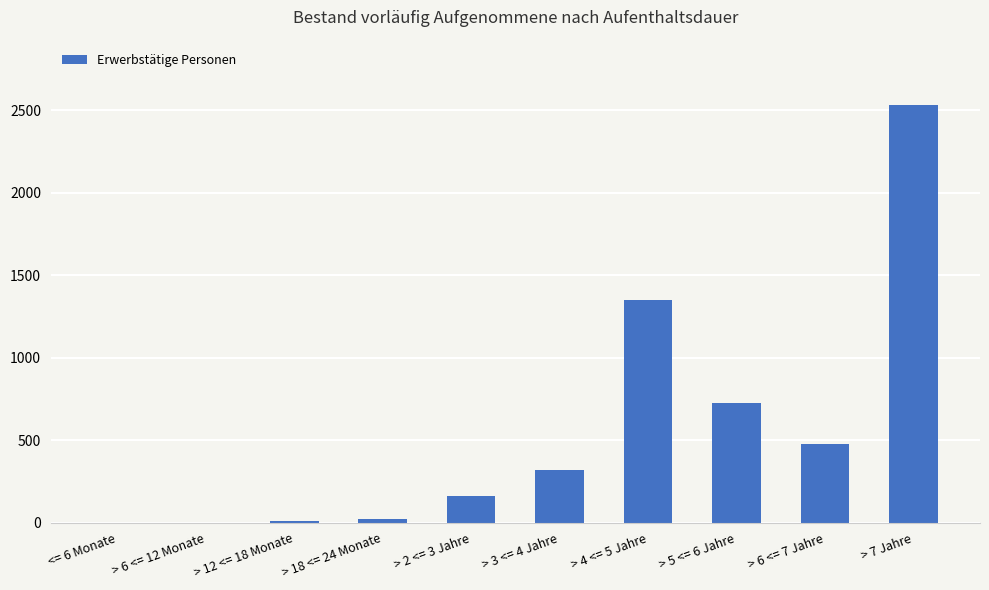

What is the change in value from > 3 <= 4 Jahre to > 4 <= 5 Jahre?

+1031